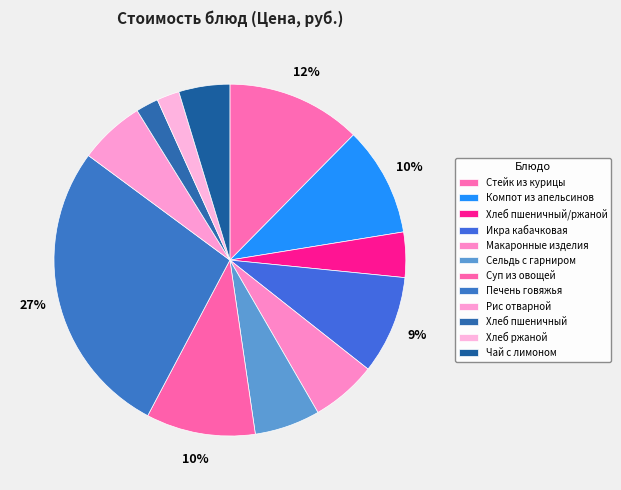

How many slices are in this pie chart?

12